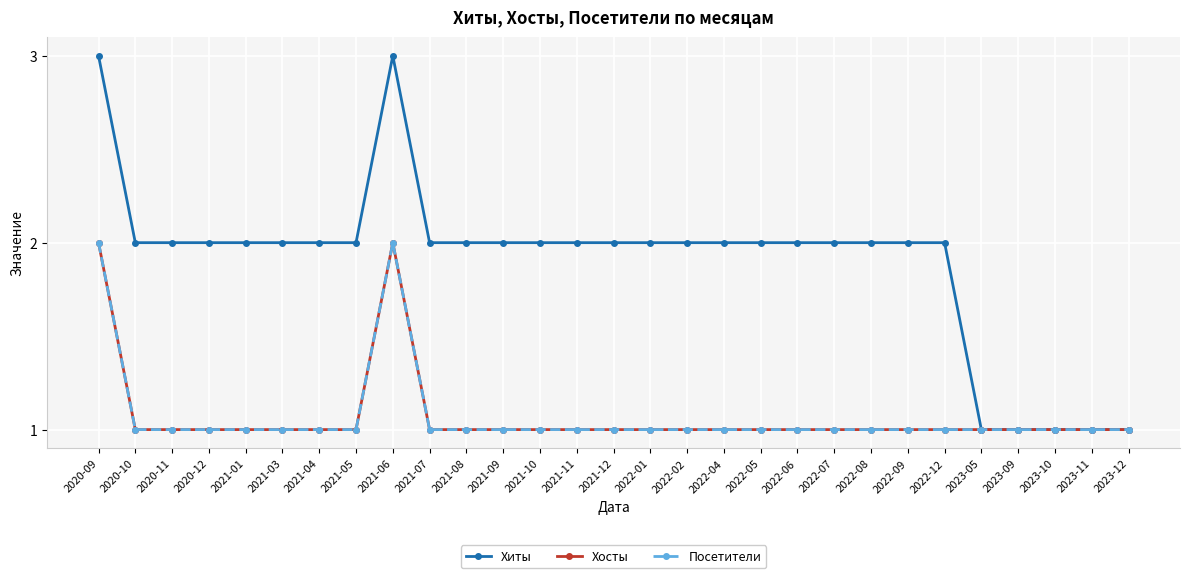

Which category has the lowest value in the Хиты series?

2023-05